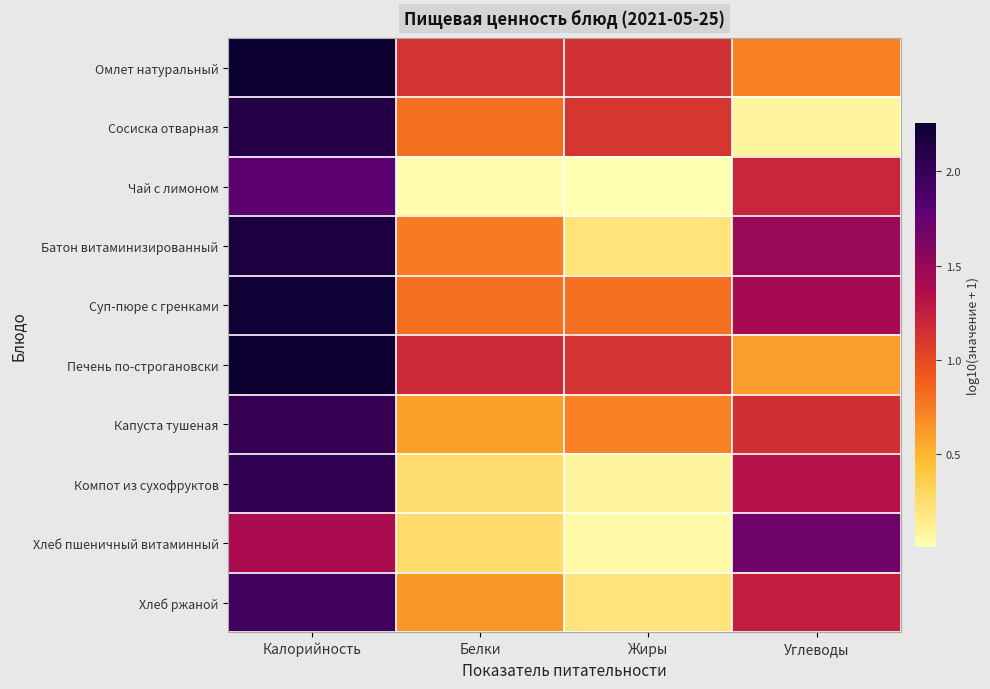

Which series has the largest range (max minus min)?

Сосиска отварная